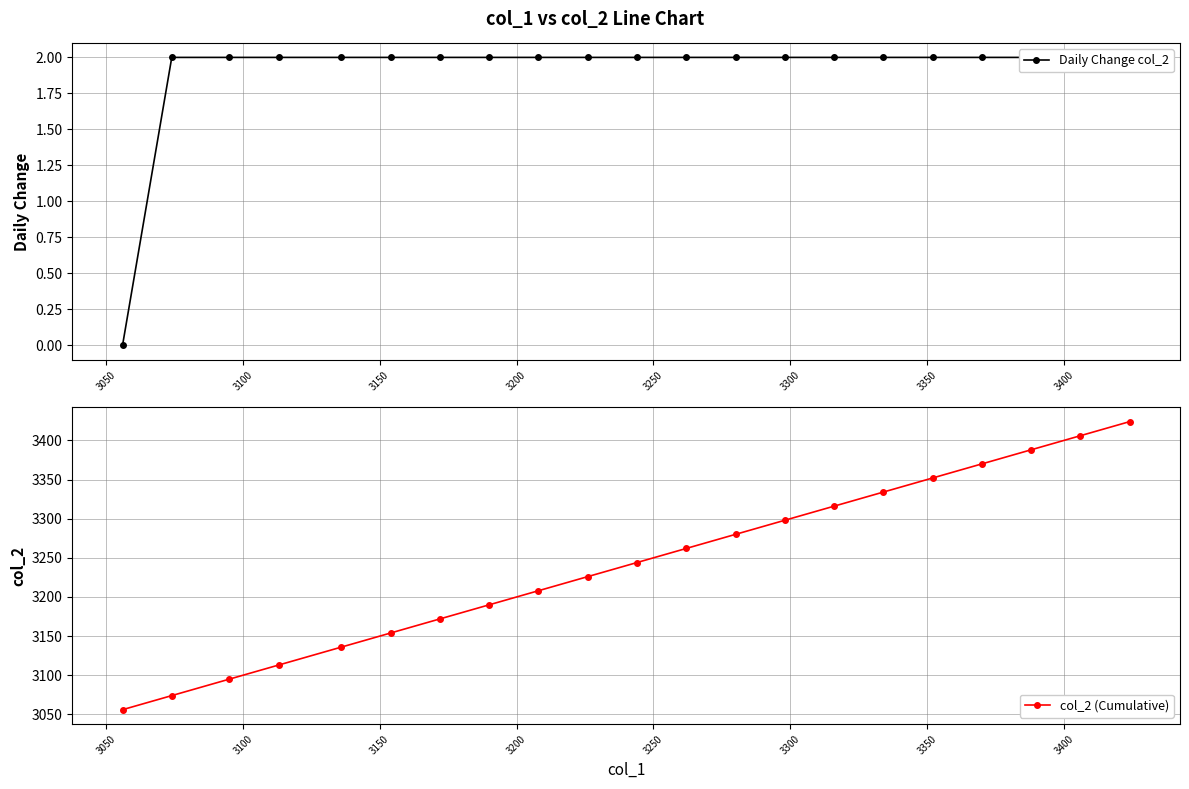

Reading left to right, what are all the values shown in this chart?

Daily Change col_2: 0	2	2	2	2	2	2	2	2	2	2	2	2	2	2	2	2	2	2	2	2
col_2 (Cumulative): 3056	3074	3095	3113	3136	3154	3172	3190	3208	3226	3244	3262	3280	3298	3316	3334	3352	3370	3388	3406	3424